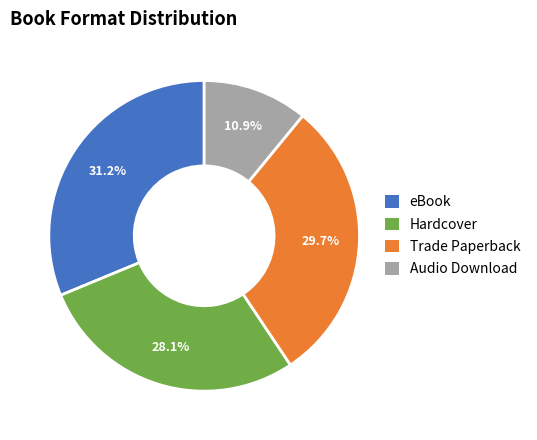

Is there a majority slice in this chart?

No